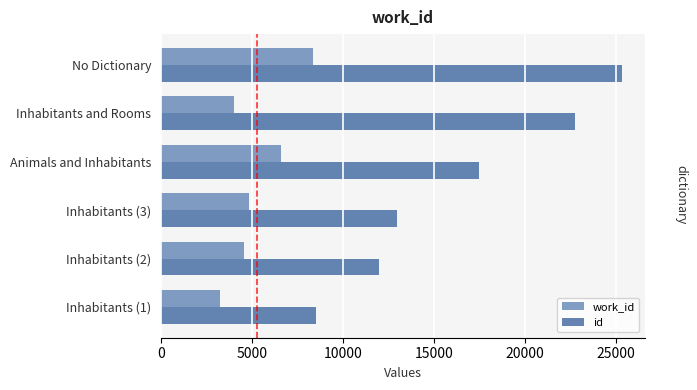

Which category has the highest value in the id series?

No Dictionary